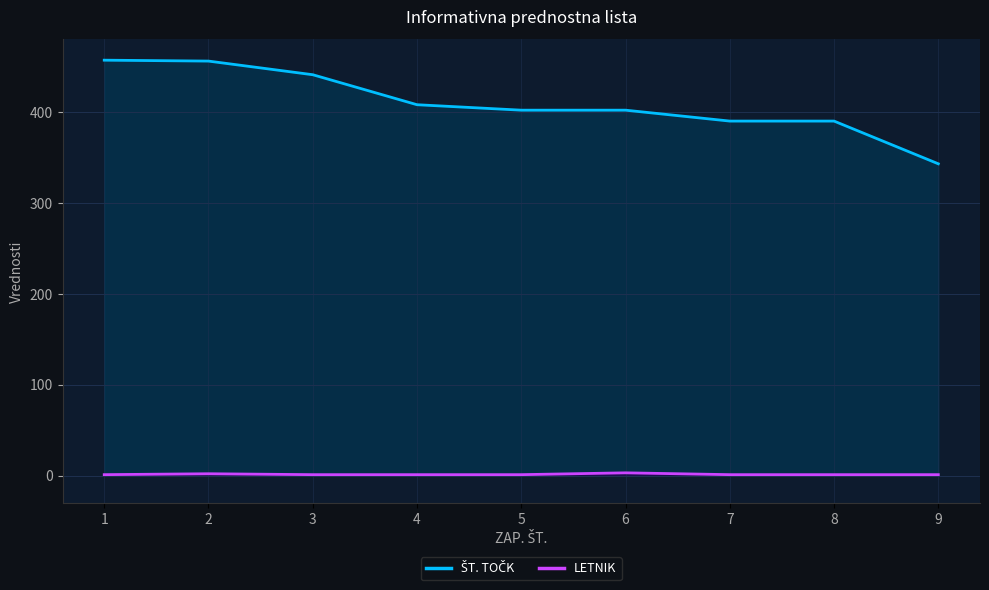

Does the chart display data point markers on the line(s)?

No